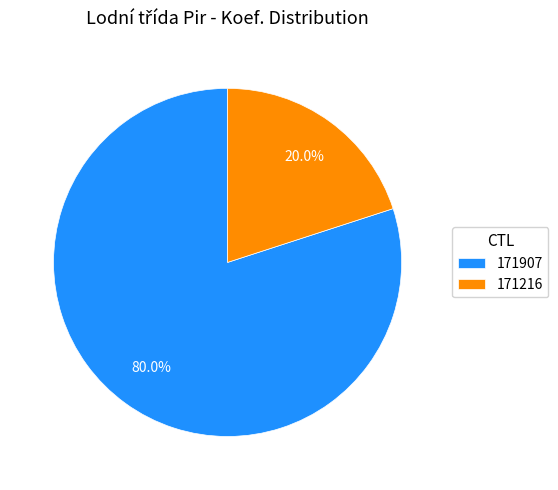

Which category has the smallest portion of the pie?

171216